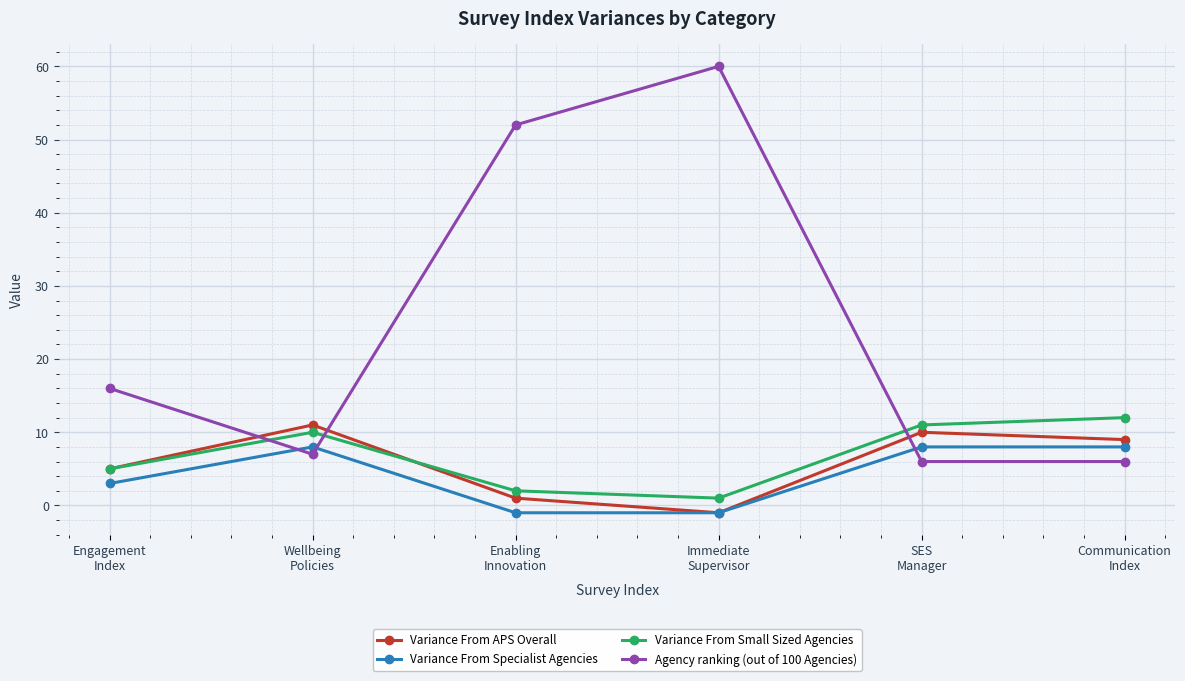

How many values in the Variance From APS Overall series are below 9?

3